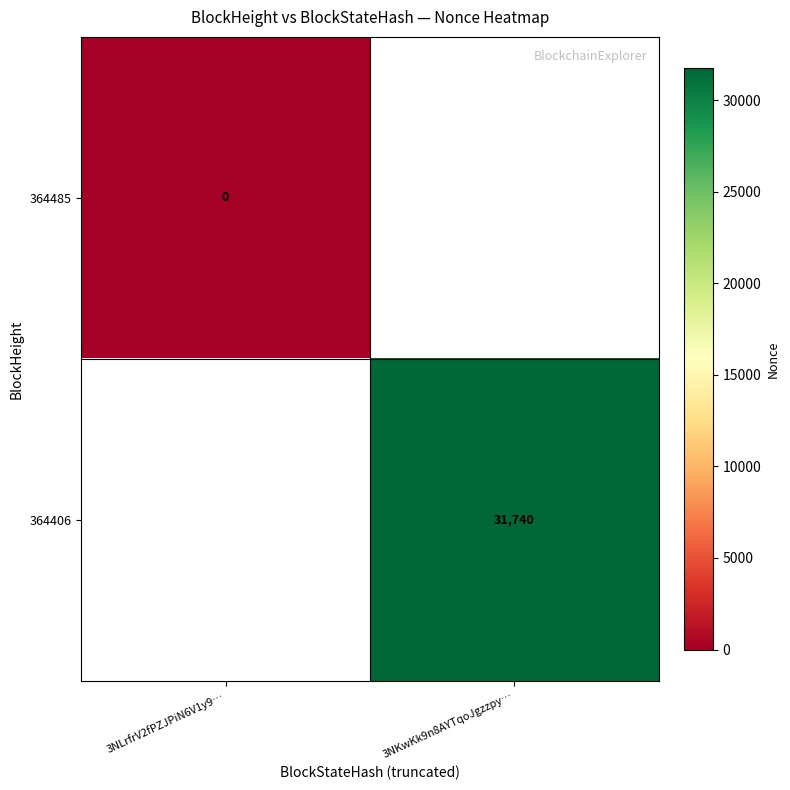

The 364406 series shows 0 at 3NLrfrV2fPZJPiN6V1y9…. True or false?

False